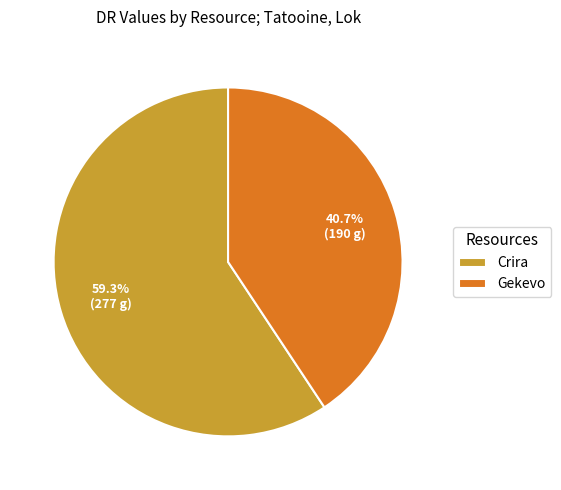

To the nearest percent, what is the difference between the largest and smallest slice percentages?

19%